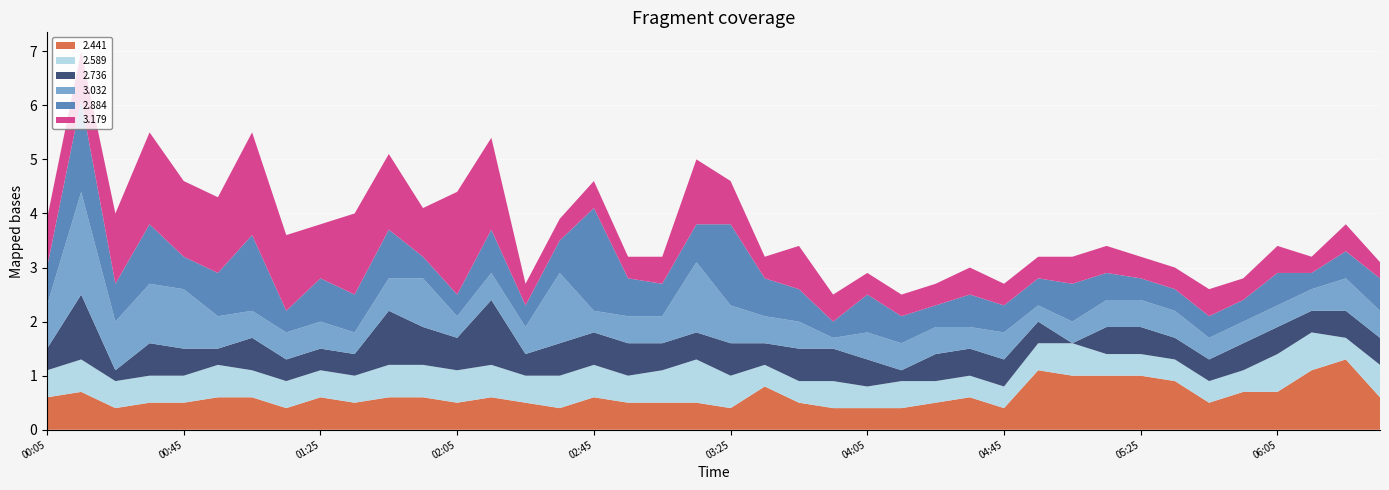

Reading left to right, list all the values displayed in this chart.

2.884: 1991/05/14 00:05=0.7	1991/05/14 00:15=1.7	1991/05/14 00:25=0.7	1991/05/14 00:35=1.1	1991/05/14 00:45=0.6	1991/05/14 00:55=0.8	1991/05/14 01:05=1.4	1991/05/14 01:15=0.4	1991/05/14 01:25=0.8	1991/05/14 01:35=0.7	1991/05/14 01:45=0.9	1991/05/14 01:55=0.4	1991/05/14 02:05=0.4	1991/05/14 02:15=0.8	1991/05/14 02:25=0.4	1991/05/14 02:35=0.6	1991/05/14 02:45=1.9	1991/05/14 02:55=0.7	1991/05/14 03:05=0.6	1991/05/14 03:15=0.7	1991/05/14 03:25=1.5	1991/05/14 03:35=0.7	1991/05/14 03:45=0.6	1991/05/14 03:55=0.3	1991/05/14 04:05=0.7	1991/05/14 04:15=0.5	1991/05/14 04:25=0.4	1991/05/14 04:35=0.6	1991/05/14 04:45=0.5	1991/05/14 04:55=0.5	1991/05/14 05:05=0.7	1991/05/14 05:15=0.5	1991/05/14 05:25=0.4	1991/05/14 05:35=0.4	1991/05/14 05:45=0.4	1991/05/14 05:55=0.4	1991/05/14 06:05=0.6	1991/05/14 06:15=0.3	1991/05/14 06:25=0.5	1991/05/14 06:35=0.6
3.179: 1991/05/14 00:05=0.9	1991/05/14 00:15=0.9	1991/05/14 00:25=1.3	1991/05/14 00:35=1.7	1991/05/14 00:45=1.4	1991/05/14 00:55=1.4	1991/05/14 01:05=1.9	1991/05/14 01:15=1.4	1991/05/14 01:25=1.0	1991/05/14 01:35=1.5	1991/05/14 01:45=1.4	1991/05/14 01:55=0.9	1991/05/14 02:05=1.9	1991/05/14 02:15=1.7	1991/05/14 02:25=0.4	1991/05/14 02:35=0.4	1991/05/14 02:45=0.5	1991/05/14 02:55=0.4	1991/05/14 03:05=0.5	1991/05/14 03:15=1.2	1991/05/14 03:25=0.8	1991/05/14 03:35=0.4	1991/05/14 03:45=0.8	1991/05/14 03:55=0.5	1991/05/14 04:05=0.4	1991/05/14 04:15=0.4	1991/05/14 04:25=0.4	1991/05/14 04:35=0.5	1991/05/14 04:45=0.4	1991/05/14 04:55=0.4	1991/05/14 05:05=0.5	1991/05/14 05:15=0.5	1991/05/14 05:25=0.4	1991/05/14 05:35=0.4	1991/05/14 05:45=0.5	1991/05/14 05:55=0.4	1991/05/14 06:05=0.5	1991/05/14 06:15=0.3	1991/05/14 06:25=0.5	1991/05/14 06:35=0.3
2.441: 1991/05/14 00:05=0.6	1991/05/14 00:15=0.7	1991/05/14 00:25=0.4	1991/05/14 00:35=0.5	1991/05/14 00:45=0.5	1991/05/14 00:55=0.6	1991/05/14 01:05=0.6	1991/05/14 01:15=0.4	1991/05/14 01:25=0.6	1991/05/14 01:35=0.5	1991/05/14 01:45=0.6	1991/05/14 01:55=0.6	1991/05/14 02:05=0.5	1991/05/14 02:15=0.6	1991/05/14 02:25=0.5	1991/05/14 02:35=0.4	1991/05/14 02:45=0.6	1991/05/14 02:55=0.5	1991/05/14 03:05=0.5	1991/05/14 03:15=0.5	1991/05/14 03:25=0.4	1991/05/14 03:35=0.8	1991/05/14 03:45=0.5	1991/05/14 03:55=0.4	1991/05/14 04:05=0.4	1991/05/14 04:15=0.4	1991/05/14 04:25=0.5	1991/05/14 04:35=0.6	1991/05/14 04:45=0.4	1991/05/14 04:55=1.1	1991/05/14 05:05=1.0	1991/05/14 05:15=1.0	1991/05/14 05:25=1.0	1991/05/14 05:35=0.9	1991/05/14 05:45=0.5	1991/05/14 05:55=0.7	1991/05/14 06:05=0.7	1991/05/14 06:15=1.1	1991/05/14 06:25=1.3	1991/05/14 06:35=0.6
2.589: 1991/05/14 00:05=0.5	1991/05/14 00:15=0.6	1991/05/14 00:25=0.5	1991/05/14 00:35=0.5	1991/05/14 00:45=0.5	1991/05/14 00:55=0.6	1991/05/14 01:05=0.5	1991/05/14 01:15=0.5	1991/05/14 01:25=0.5	1991/05/14 01:35=0.5	1991/05/14 01:45=0.6	1991/05/14 01:55=0.6	1991/05/14 02:05=0.6	1991/05/14 02:15=0.6	1991/05/14 02:25=0.5	1991/05/14 02:35=0.6	1991/05/14 02:45=0.6	1991/05/14 02:55=0.5	1991/05/14 03:05=0.6	1991/05/14 03:15=0.8	1991/05/14 03:25=0.6	1991/05/14 03:35=0.4	1991/05/14 03:45=0.4	1991/05/14 03:55=0.5	1991/05/14 04:05=0.4	1991/05/14 04:15=0.5	1991/05/14 04:25=0.4	1991/05/14 04:35=0.4	1991/05/14 04:45=0.4	1991/05/14 04:55=0.5	1991/05/14 05:05=0.6	1991/05/14 05:15=0.4	1991/05/14 05:25=0.4	1991/05/14 05:35=0.4	1991/05/14 05:45=0.4	1991/05/14 05:55=0.4	1991/05/14 06:05=0.7	1991/05/14 06:15=0.7	1991/05/14 06:25=0.4	1991/05/14 06:35=0.6
2.736: 1991/05/14 00:05=0.4	1991/05/14 00:15=1.2	1991/05/14 00:25=0.2	1991/05/14 00:35=0.6	1991/05/14 00:45=0.5	1991/05/14 00:55=0.3	1991/05/14 01:05=0.6	1991/05/14 01:15=0.4	1991/05/14 01:25=0.4	1991/05/14 01:35=0.4	1991/05/14 01:45=1.0	1991/05/14 01:55=0.7	1991/05/14 02:05=0.6	1991/05/14 02:15=1.2	1991/05/14 02:25=0.4	1991/05/14 02:35=0.6	1991/05/14 02:45=0.6	1991/05/14 02:55=0.6	1991/05/14 03:05=0.5	1991/05/14 03:15=0.5	1991/05/14 03:25=0.6	1991/05/14 03:35=0.4	1991/05/14 03:45=0.6	1991/05/14 03:55=0.6	1991/05/14 04:05=0.5	1991/05/14 04:15=0.2	1991/05/14 04:25=0.5	1991/05/14 04:35=0.5	1991/05/14 04:45=0.5	1991/05/14 04:55=0.4	1991/05/14 05:05=0.0	1991/05/14 05:15=0.5	1991/05/14 05:25=0.5	1991/05/14 05:35=0.4	1991/05/14 05:45=0.4	1991/05/14 05:55=0.5	1991/05/14 06:05=0.5	1991/05/14 06:15=0.4	1991/05/14 06:25=0.5	1991/05/14 06:35=0.5
3.032: 1991/05/14 00:05=0.8	1991/05/14 00:15=1.9	1991/05/14 00:25=0.9	1991/05/14 00:35=1.1	1991/05/14 00:45=1.1	1991/05/14 00:55=0.6	1991/05/14 01:05=0.5	1991/05/14 01:15=0.5	1991/05/14 01:25=0.5	1991/05/14 01:35=0.4	1991/05/14 01:45=0.6	1991/05/14 01:55=0.9	1991/05/14 02:05=0.4	1991/05/14 02:15=0.5	1991/05/14 02:25=0.5	1991/05/14 02:35=1.3	1991/05/14 02:45=0.4	1991/05/14 02:55=0.5	1991/05/14 03:05=0.5	1991/05/14 03:15=1.3	1991/05/14 03:25=0.7	1991/05/14 03:35=0.5	1991/05/14 03:45=0.5	1991/05/14 03:55=0.2	1991/05/14 04:05=0.5	1991/05/14 04:15=0.5	1991/05/14 04:25=0.5	1991/05/14 04:35=0.4	1991/05/14 04:45=0.5	1991/05/14 04:55=0.3	1991/05/14 05:05=0.4	1991/05/14 05:15=0.5	1991/05/14 05:25=0.5	1991/05/14 05:35=0.5	1991/05/14 05:45=0.4	1991/05/14 05:55=0.4	1991/05/14 06:05=0.4	1991/05/14 06:15=0.4	1991/05/14 06:25=0.6	1991/05/14 06:35=0.5